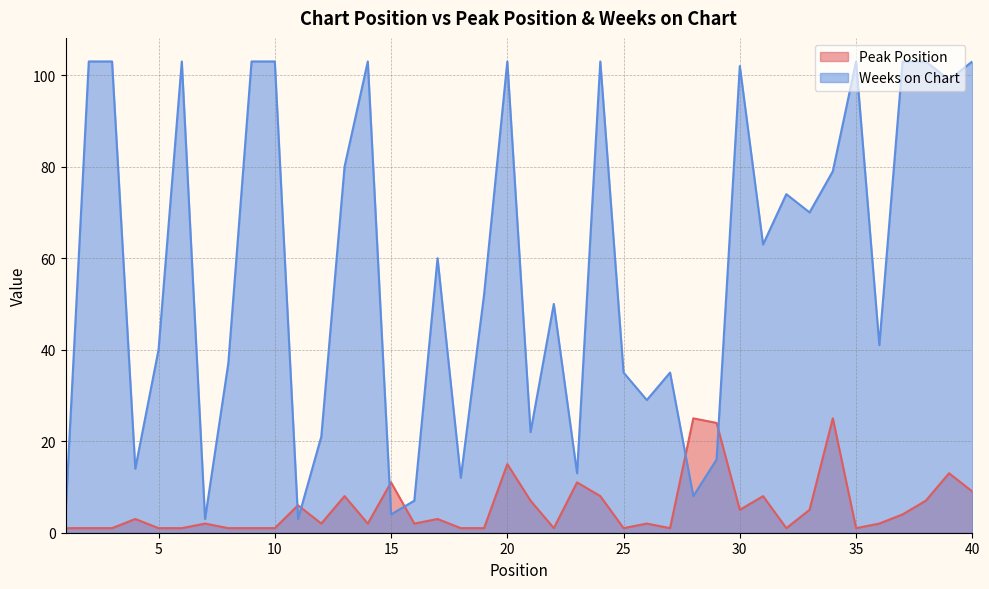

Which series changed the most between 5 and 27?

Weeks on Chart